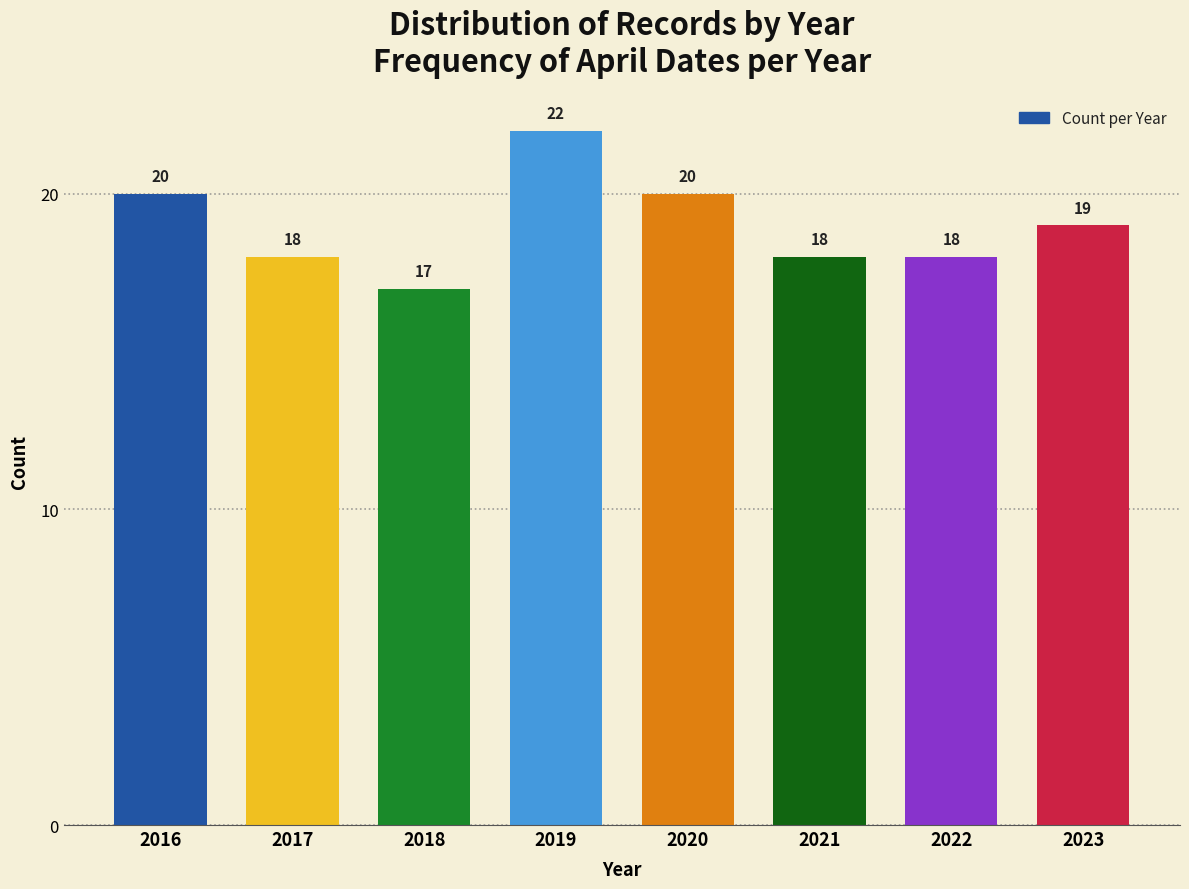

Reading right to left, extract all data points from this chart.

2023=19	2022=18	2021=18	2020=20	2019=22	2018=17	2017=18	2016=20